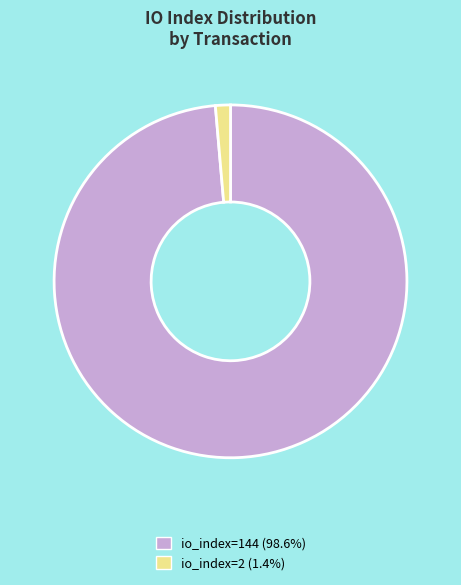

Which has a higher value, io_index=144 or io_index=2?

io_index=144